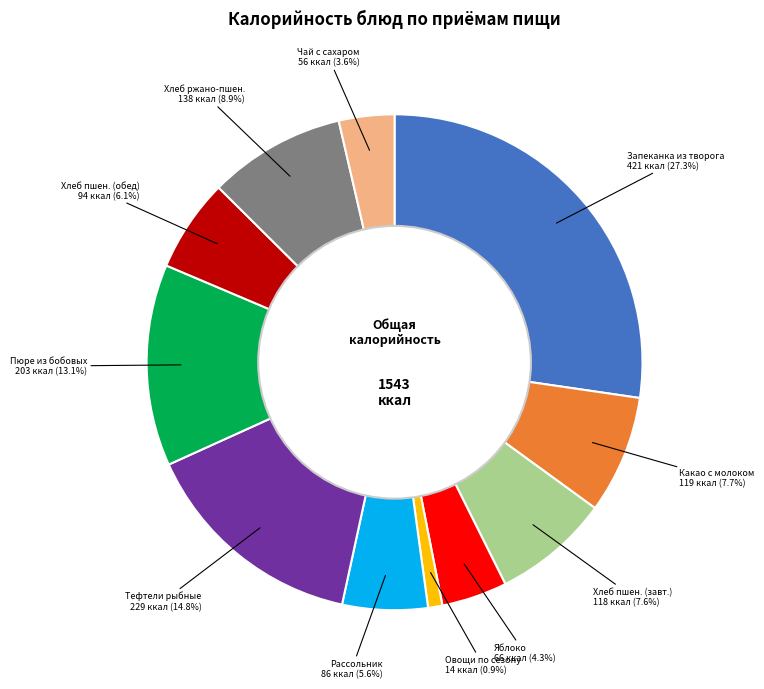

How many segments does this pie chart have?

11